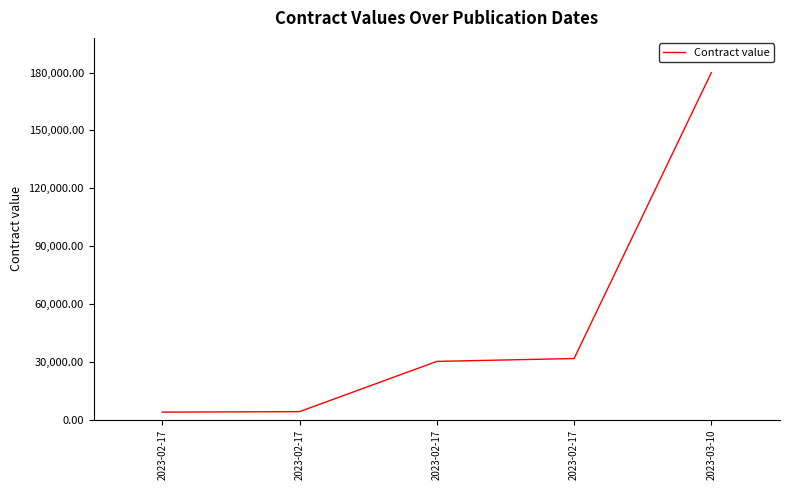

Reading right to left, what are all the values shown in this chart?

180000	31760	30267	4221	3968